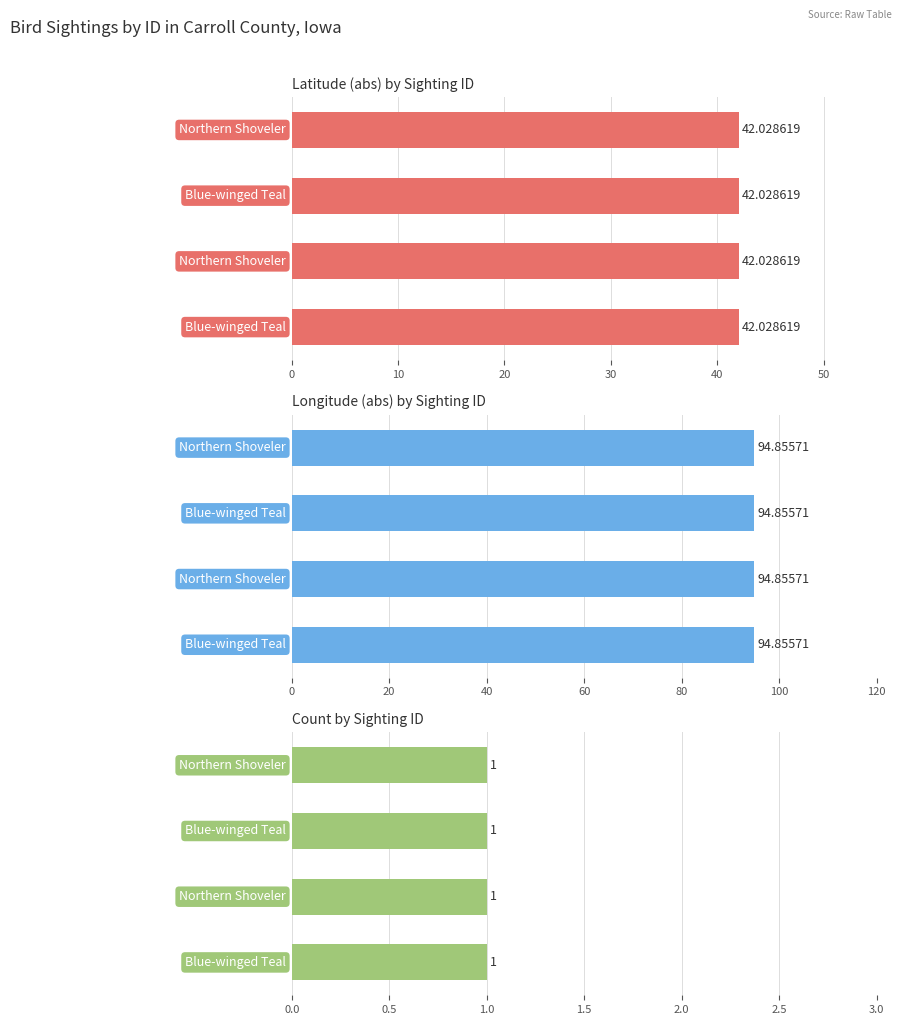

True or false: Longitude has a value of -63.2 at 87636.

False